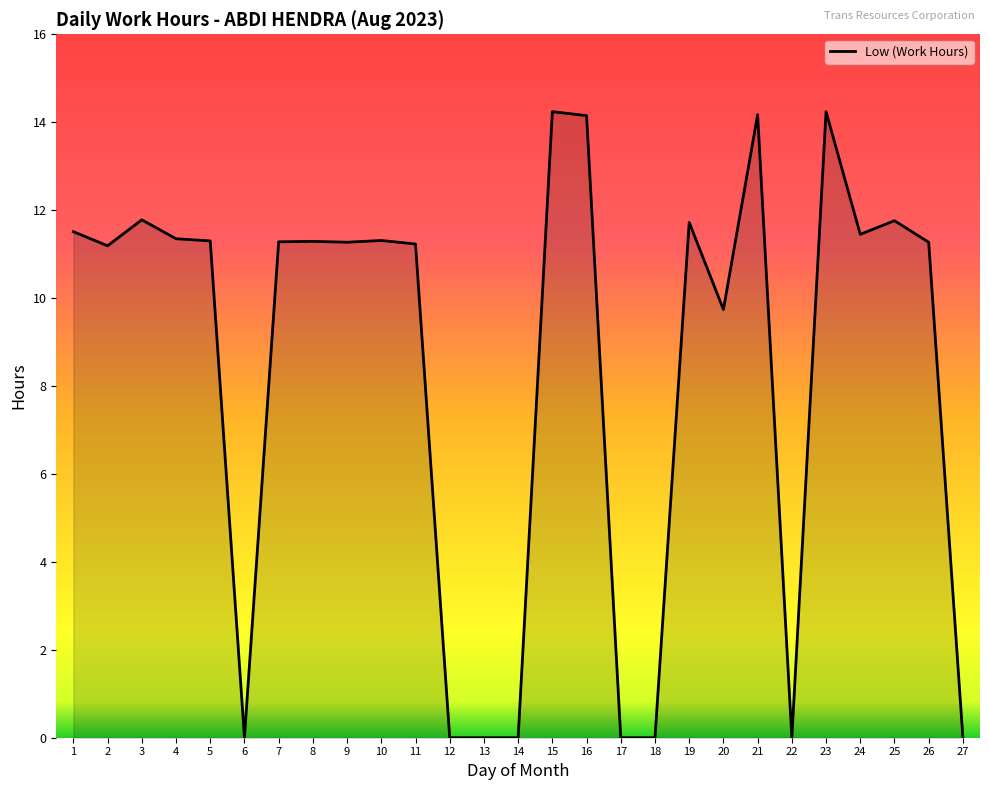

The chart shows a value of 6.7 at 5. True or false?

False